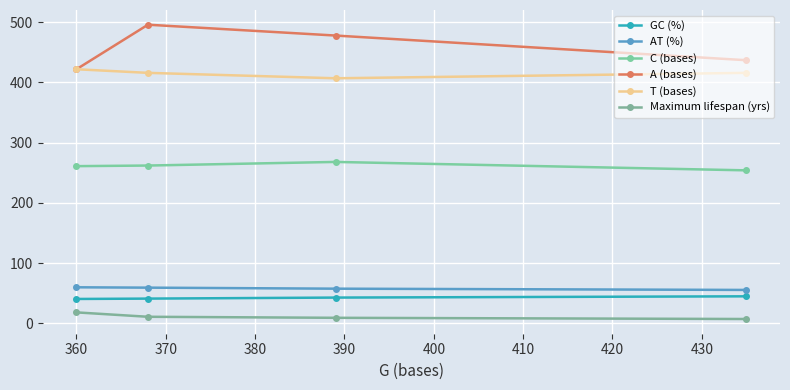

Reading left to right, what are all the values shown in this chart?

GC (%): 40.3	40.9	42.6	44.7
AT (%): 59.7	59.1	57.4	55.3
C (bases): 261.0	262.0	268.0	254.0
A (bases): 422.0	496.0	478.0	437.0
T (bases): 422.0	416.0	407.0	416.0
Maximum lifespan (yrs): 18.0	10.7	9.0	7.0